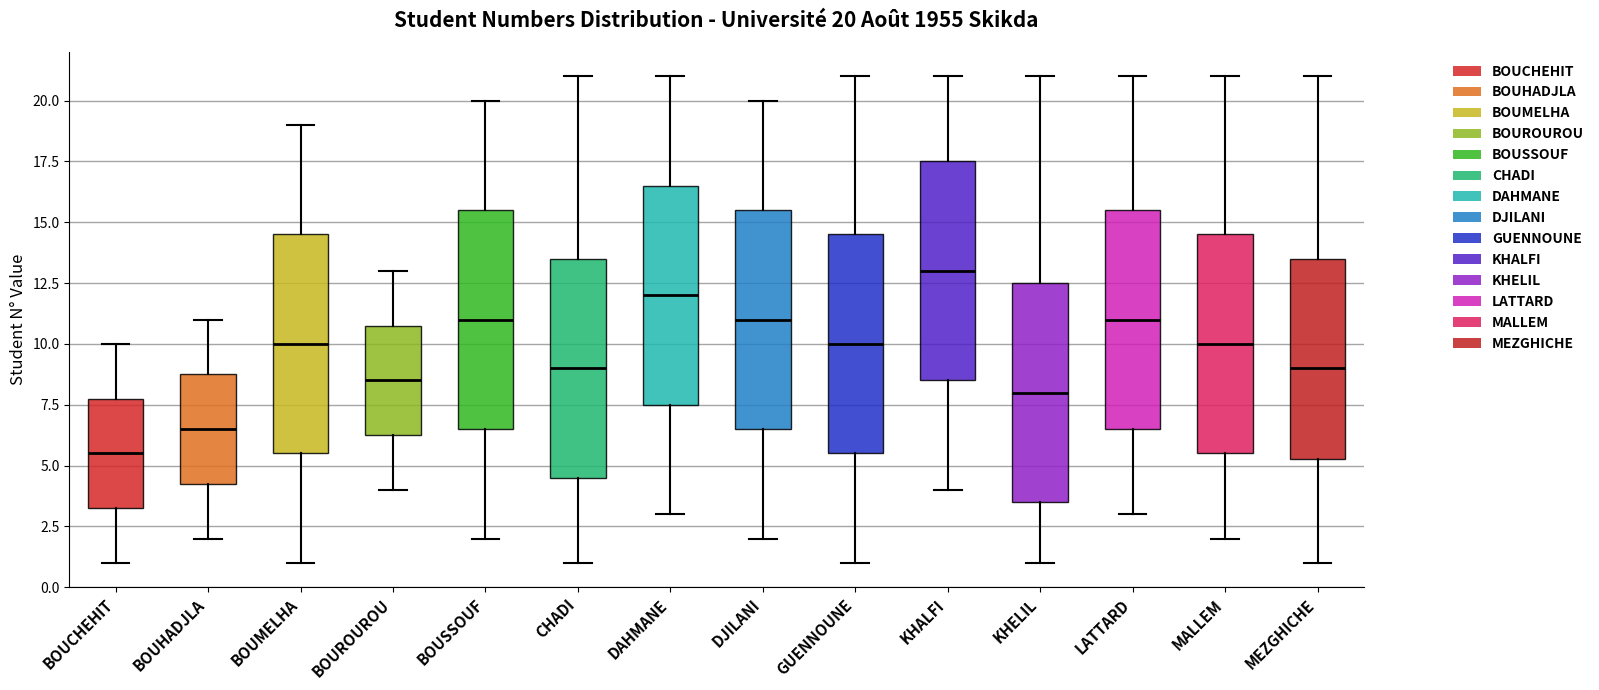

Which box has the highest median line?

KHALFI